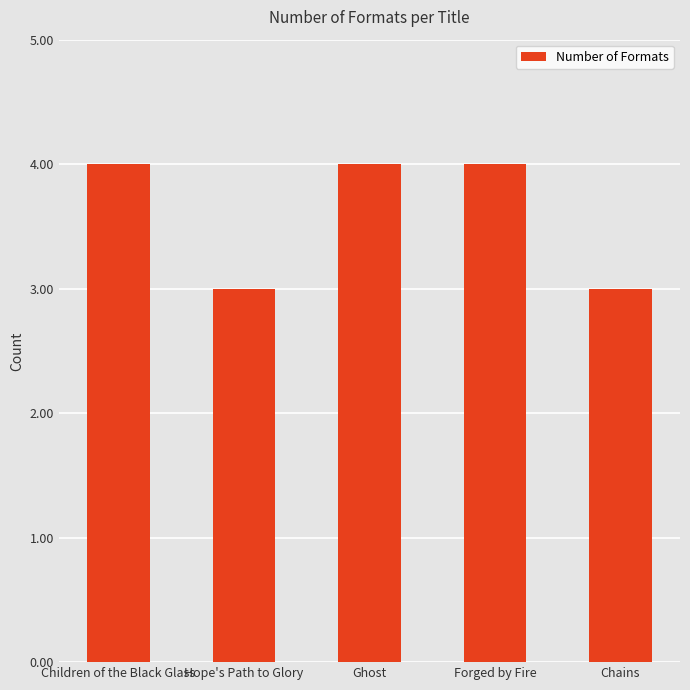

What is the difference between the second highest and second lowest values?

1